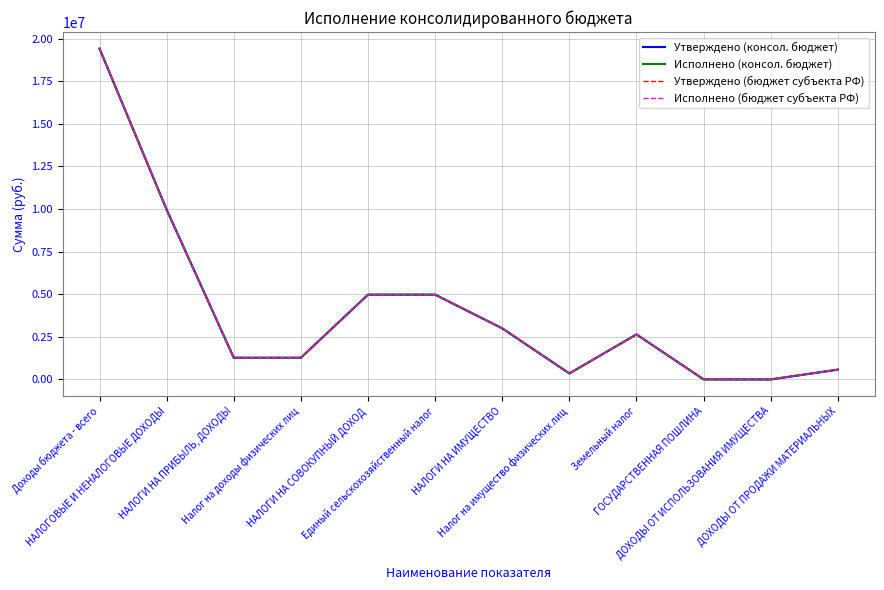

True or false: Утверждено (бюджет субъекта РФ) and Исполнено (консол. бюджет) intersect in this chart.

False